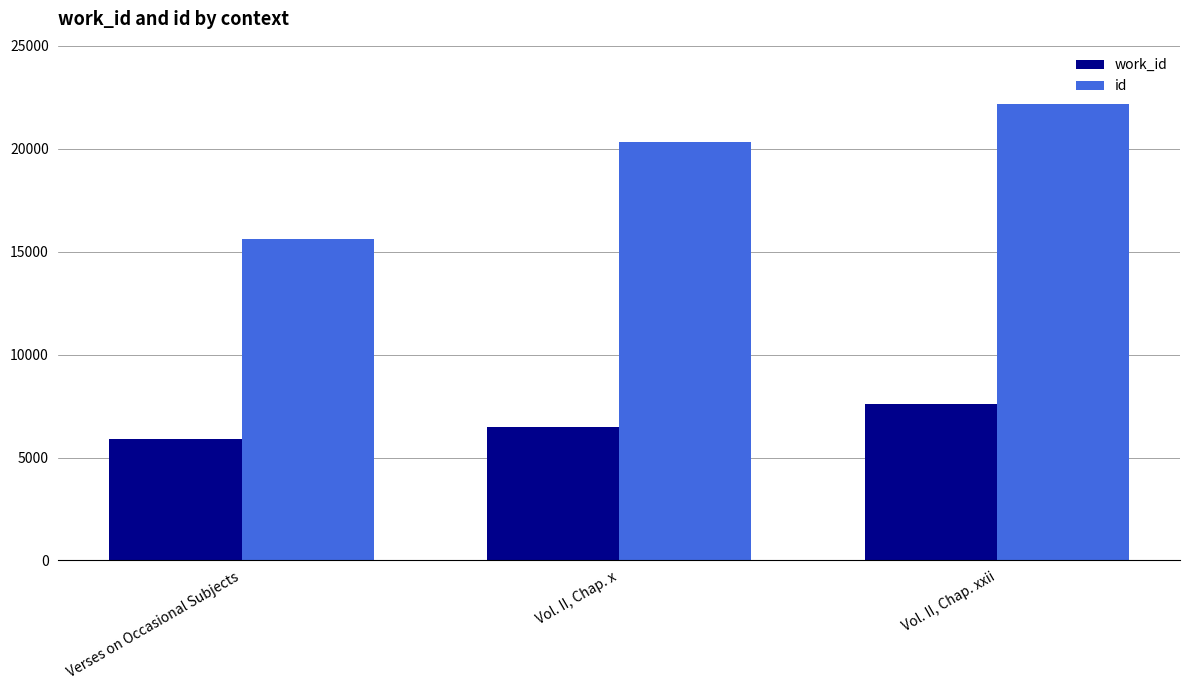

At which label is id closest to 18909?

Vol. II, Chap. x